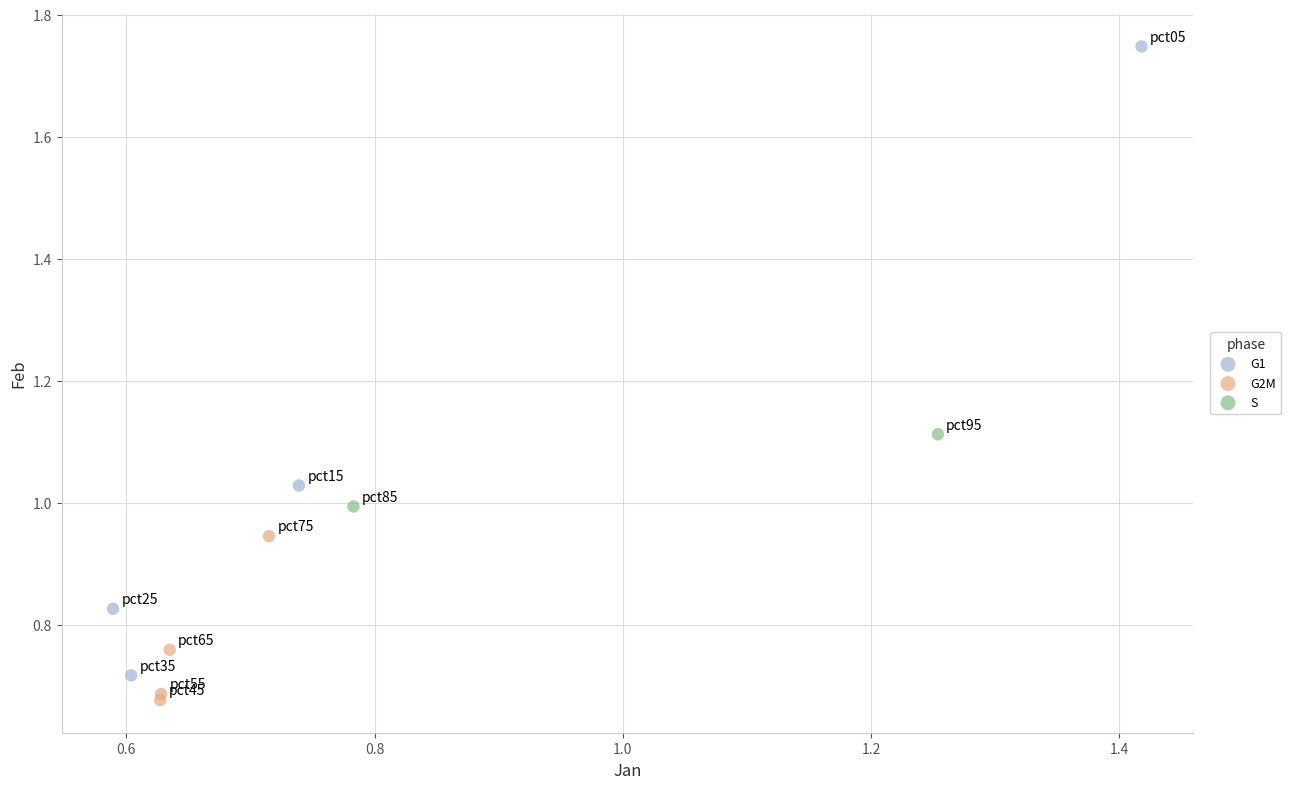

What are all the series names shown in the legend?

G1, G2M, S